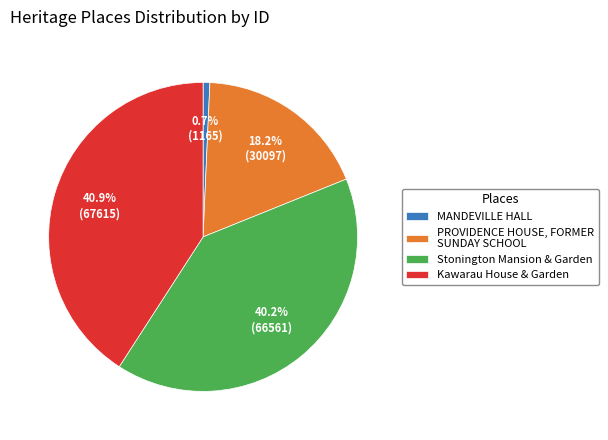

To the nearest percent, what percentage of the pie is MANDEVILLE HALL?

1%